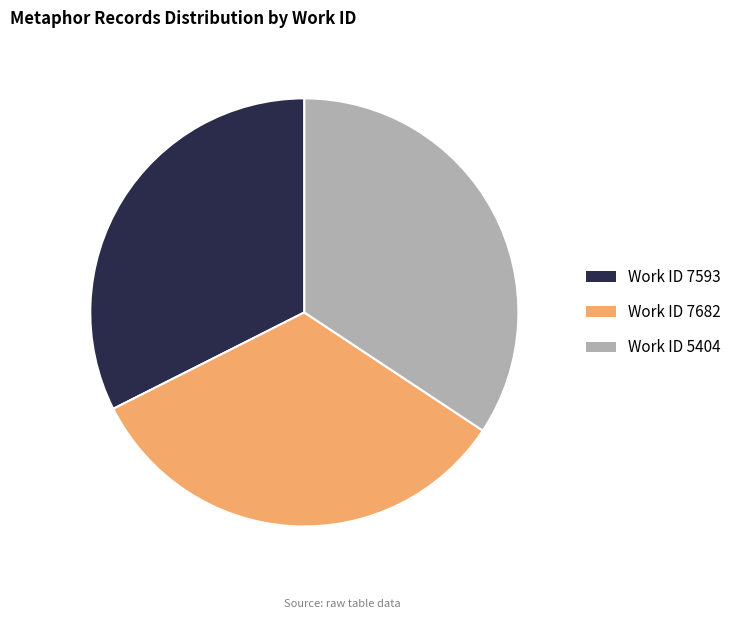

Is there a majority slice in this chart?

No